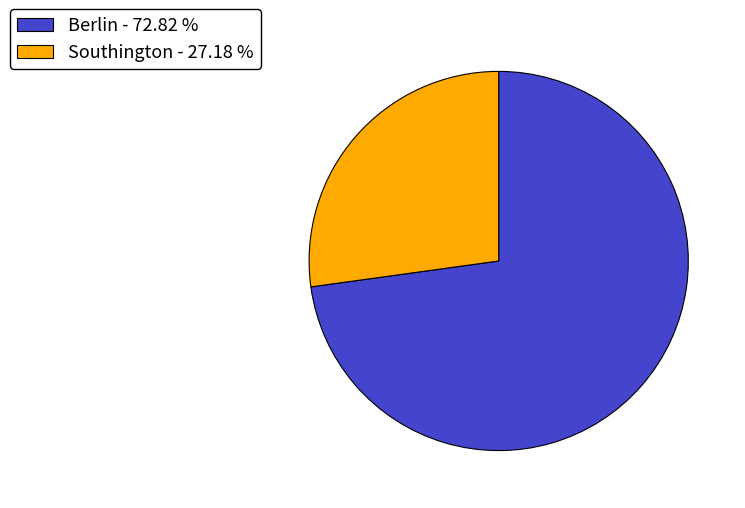

Does Berlin - 72.82 % account for over 50% of the chart?

Yes